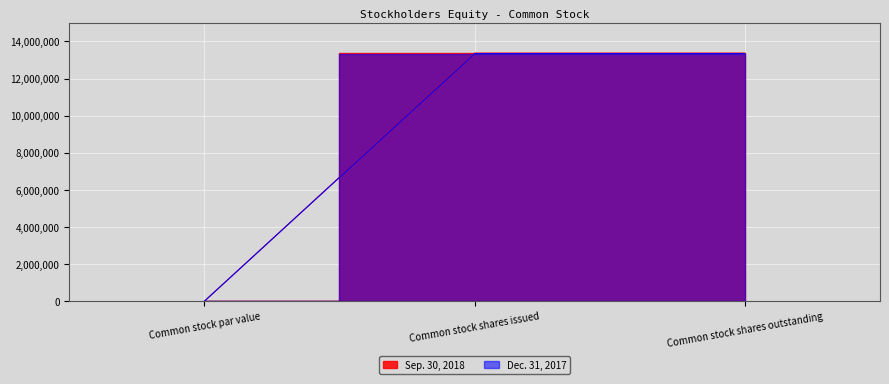

What is the label of the 1st point from the left?

Common stock par value